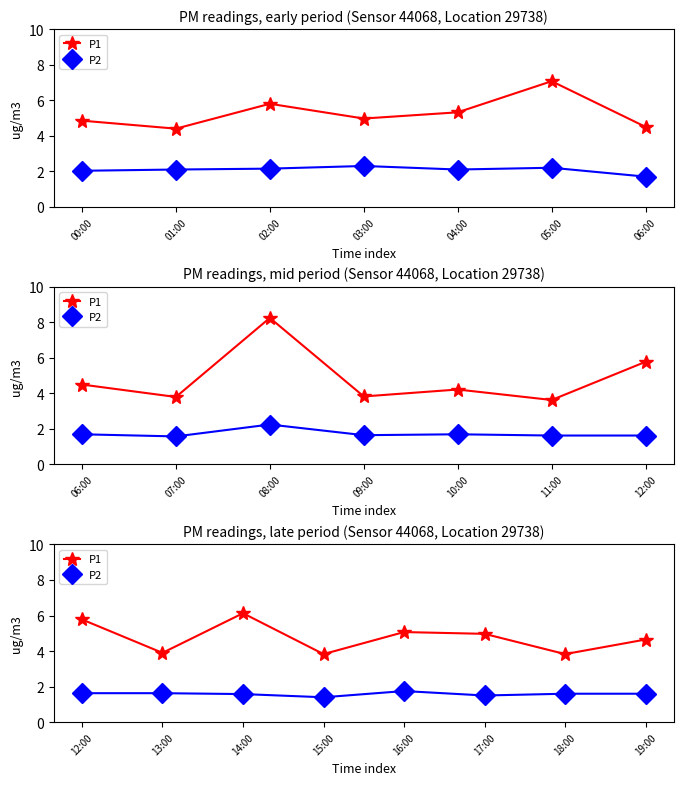

What are all the series names shown in the legend?

P1, P2